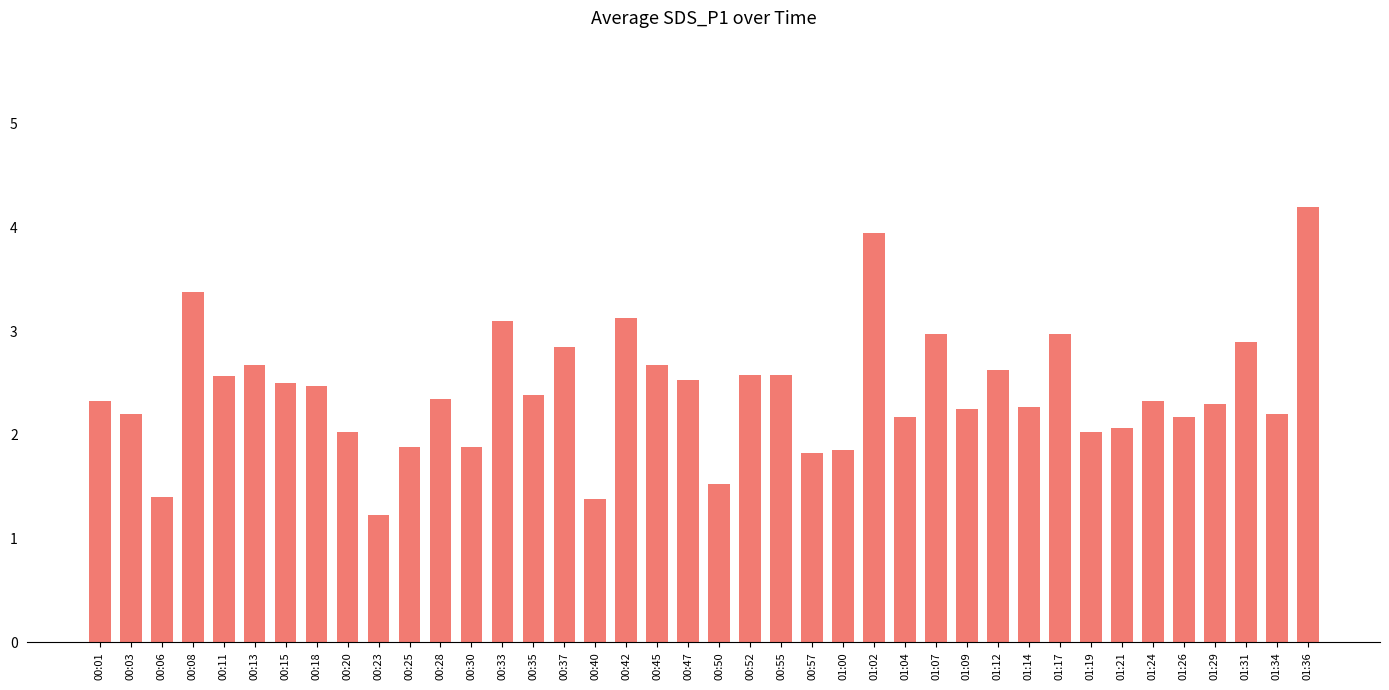

What is the difference between the maximum and minimum values?

3.0